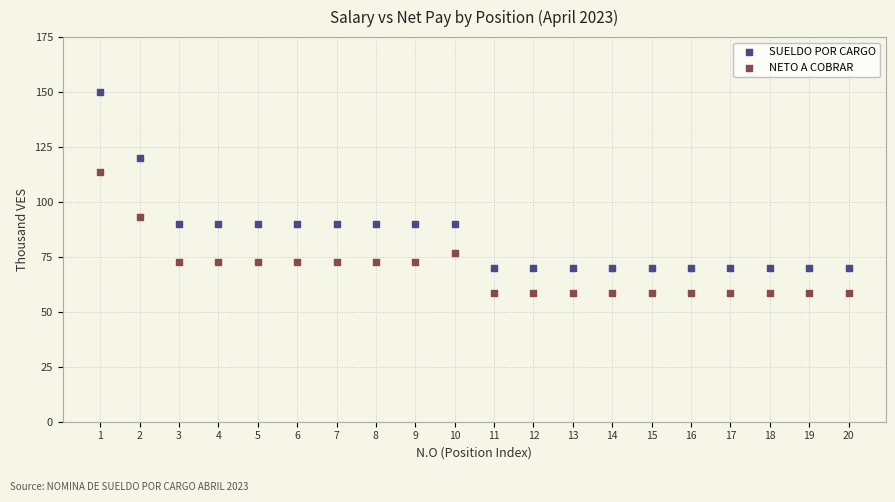

What are all the series names shown in the legend?

SUELDO POR CARGO, NETO A COBRAR